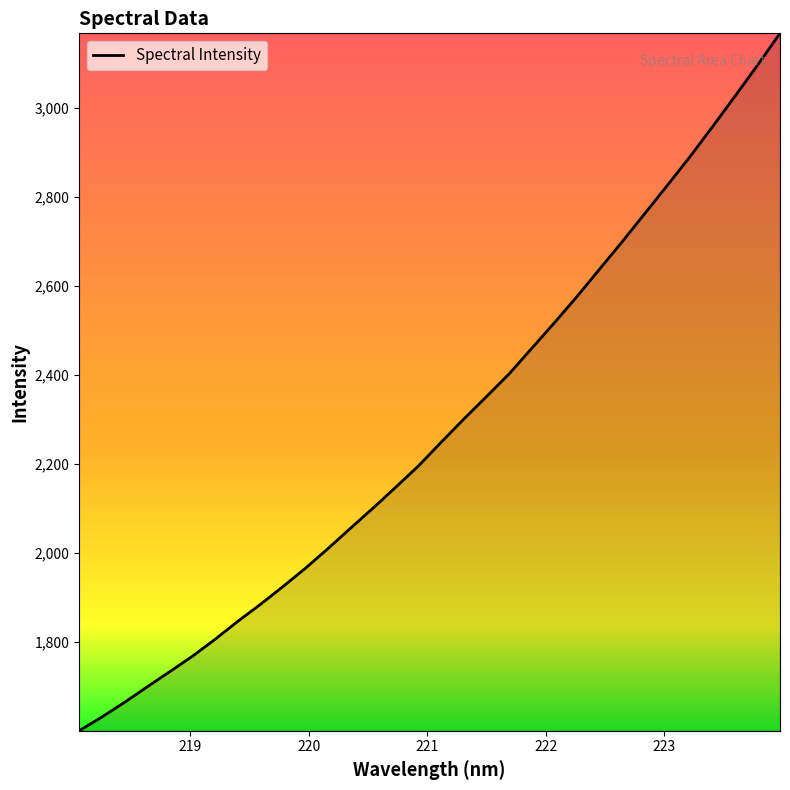

What is the minimum value shown in the chart?

1600.4